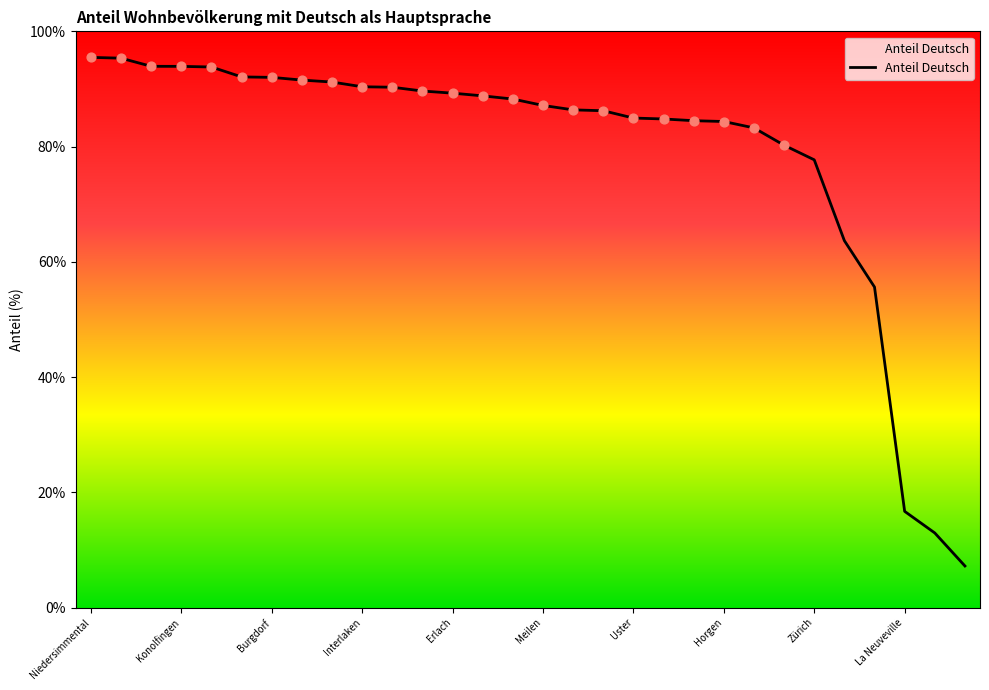

What is the difference between the maximum and minimum values?

88.3